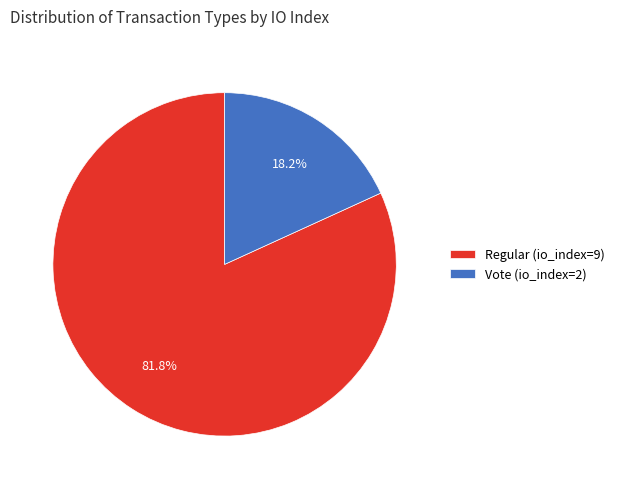

To the nearest percent, what percentage of the pie is Regular (io_index=9)?

82%